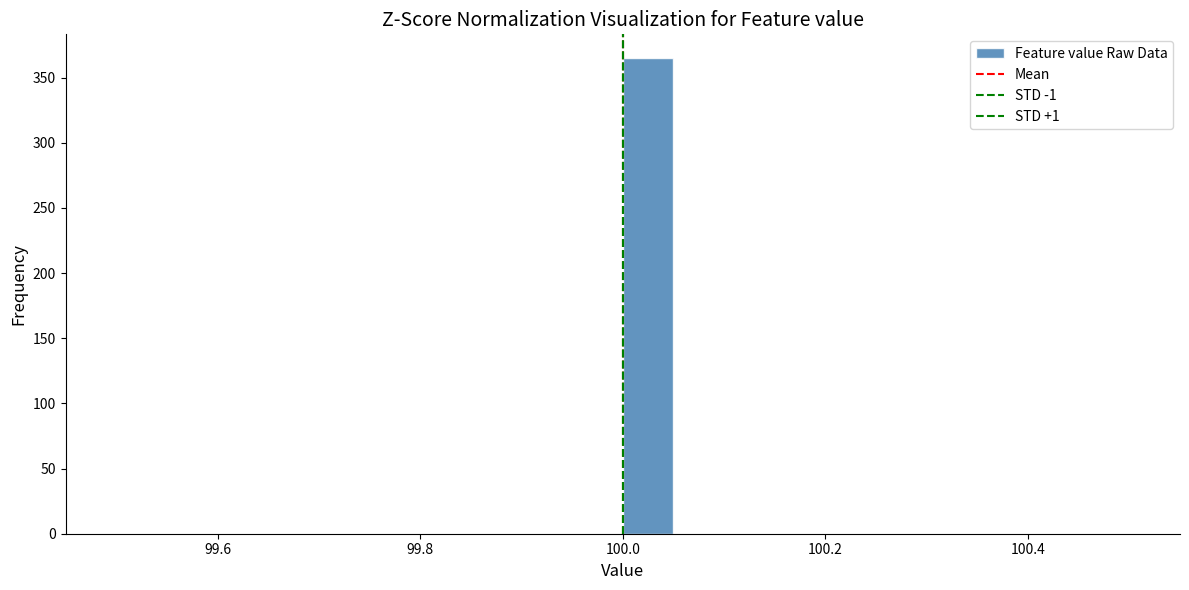

Read against the x-axis, roughly where is the centre of the tallest bar?

100.02